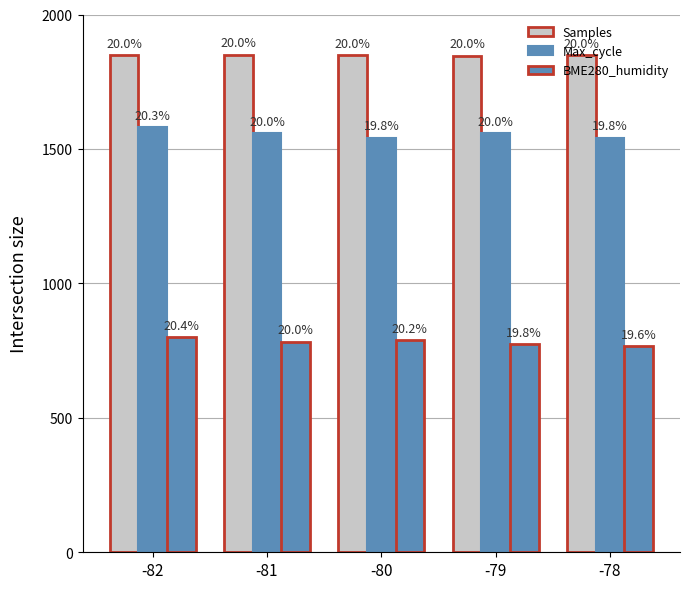

How many groups of bars are there?

5